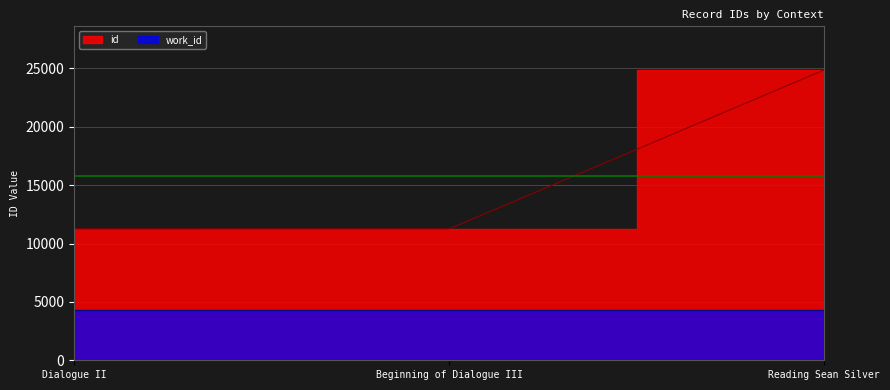

Reading left to right, list all the values displayed in this chart.

11251	11252	24871